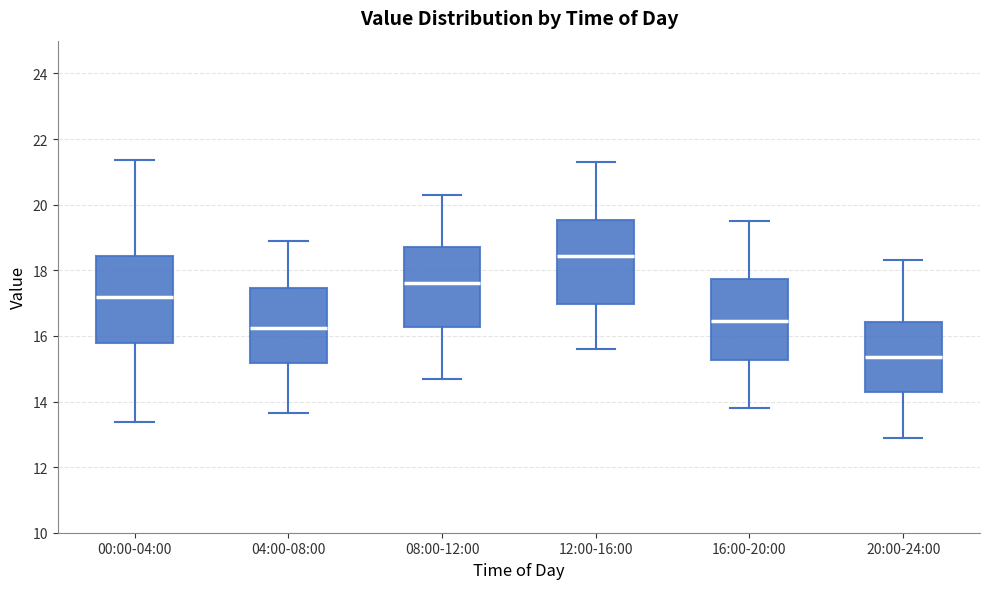

Reading left to right, transcribe this box plot: for each box, give where its median line is, the range the box spans, and where its two whiskers end, as read against the y-axis. The values are not printed on the chart, so give them approximately, as read against the axis.

00:00-04:00: median 17.2, box 15.8 to 18.4, whiskers 13.4 to 21.4
04:00-08:00: median 16.2, box 15.2 to 17.4, whiskers 13.6 to 19.0
08:00-12:00: median 17.6, box 16.2 to 18.8, whiskers 14.8 to 20.4
12:00-16:00: median 18.4, box 17.0 to 19.6, whiskers 15.6 to 21.4
16:00-20:00: median 16.4, box 15.2 to 17.8, whiskers 13.8 to 19.6
20:00-24:00: median 15.4, box 14.2 to 16.4, whiskers 13.0 to 18.4